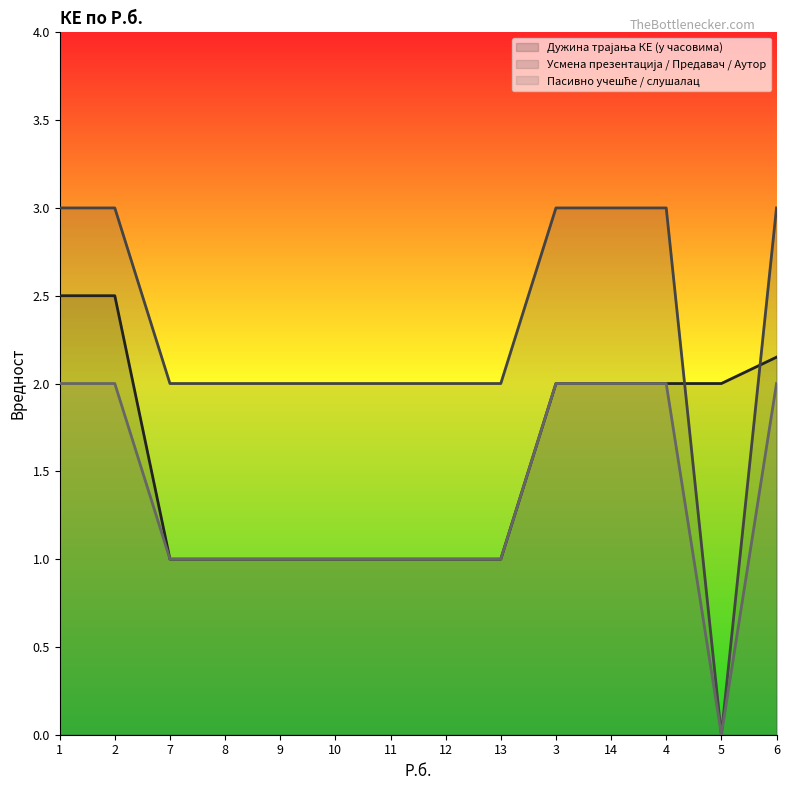

What is the difference between the Усмена презентација / Предавач / Аутор (line) values at 14 and 8?

1.0